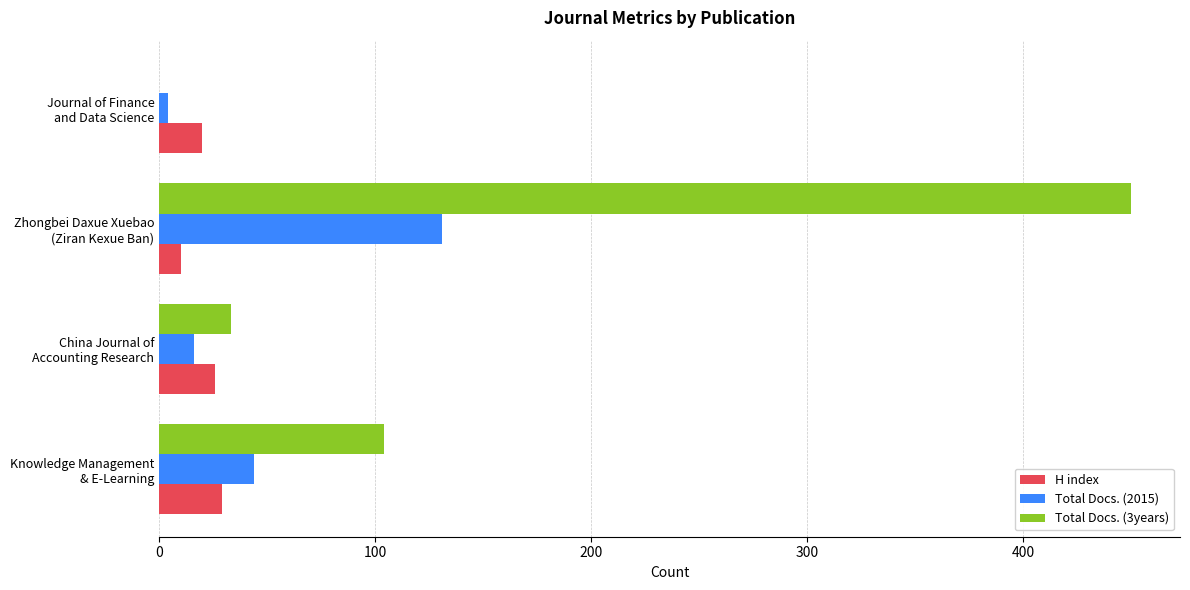

What is the maximum value shown in the chart?

450